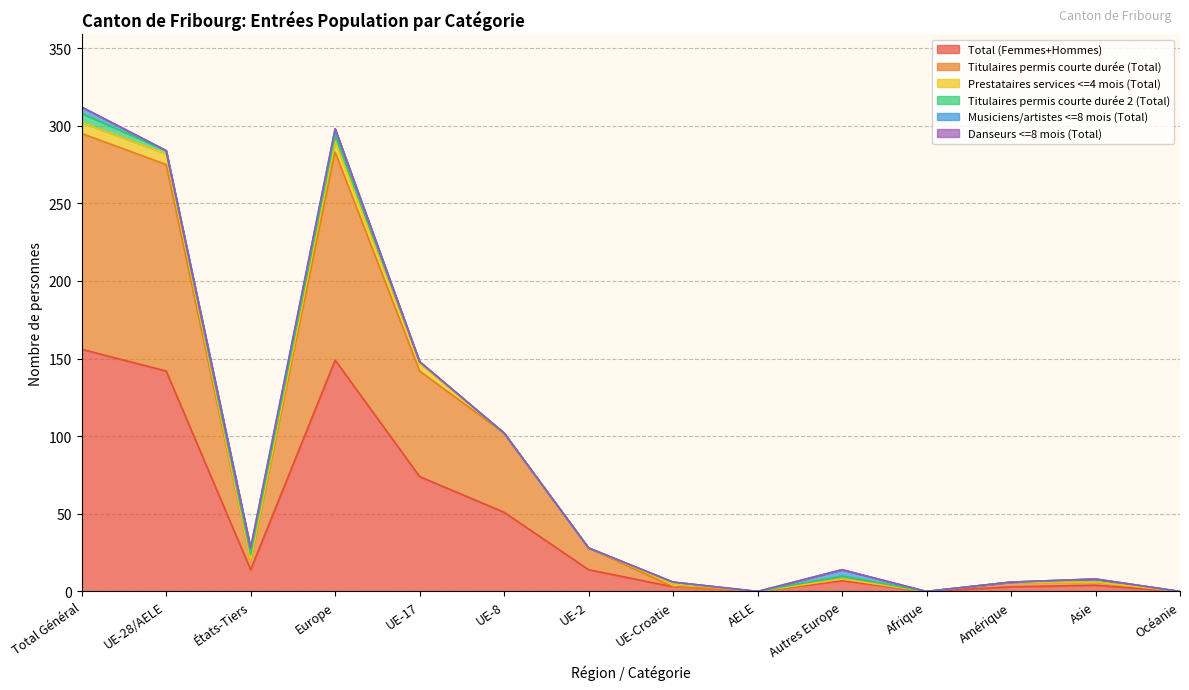

The Danseurs <=8 mois (Total) series shows 0 at AELE. True or false?

True